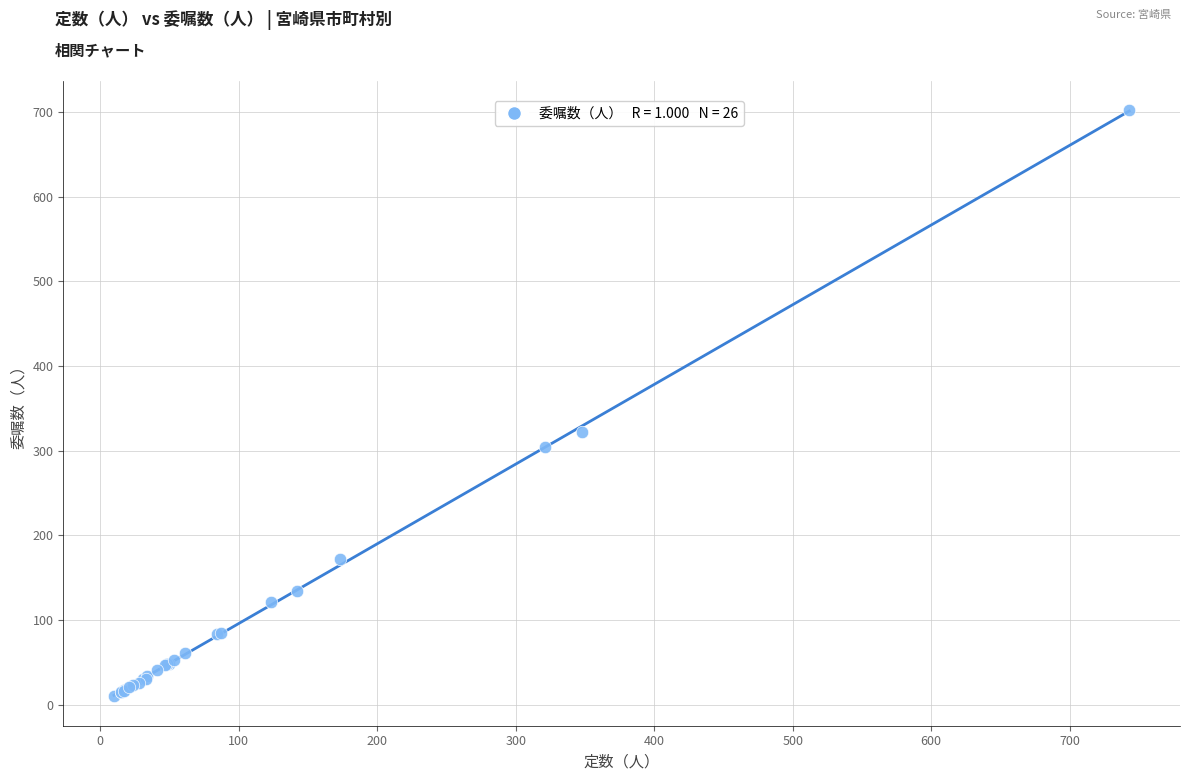

What Y value in the scatter plot is closest to 356?

322